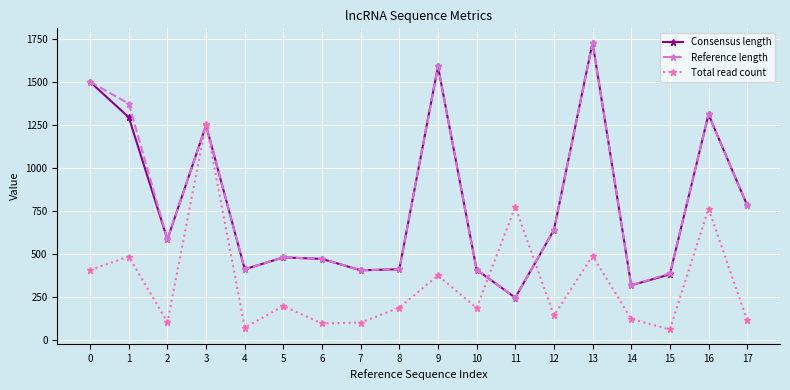

What is the total value across all series at 3?

3763